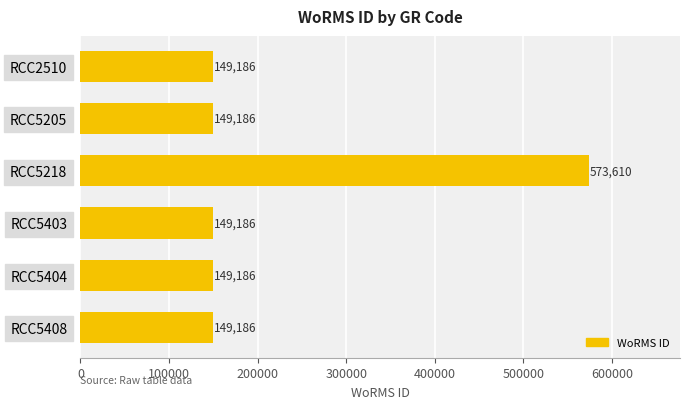

Count the number of values greater than 149186.

1